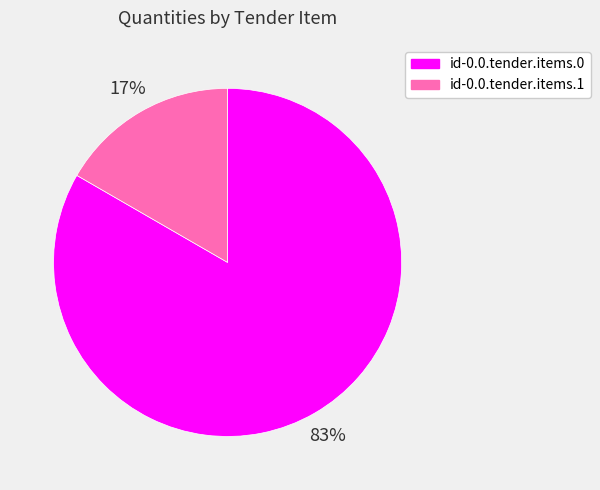

Which slice is the largest?

id-0.0.tender.items.0